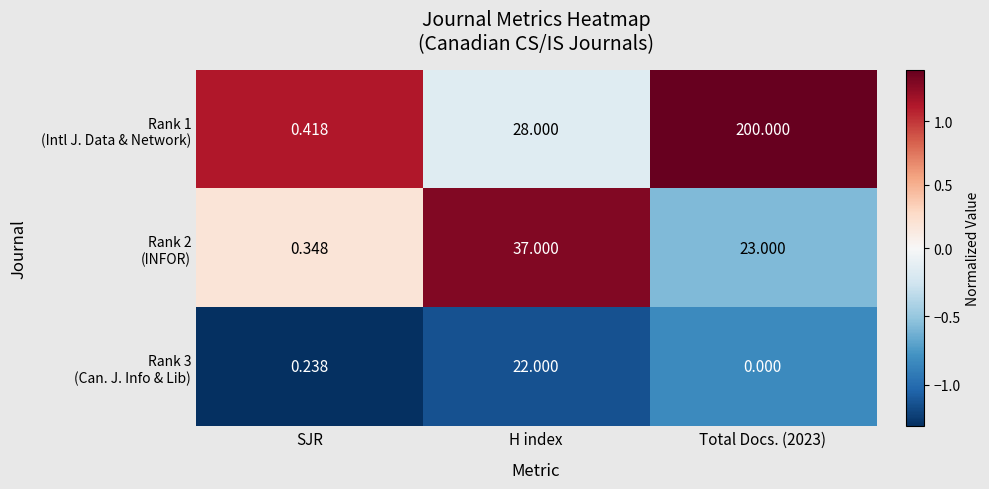

What is the maximum value shown in the chart?

200.0